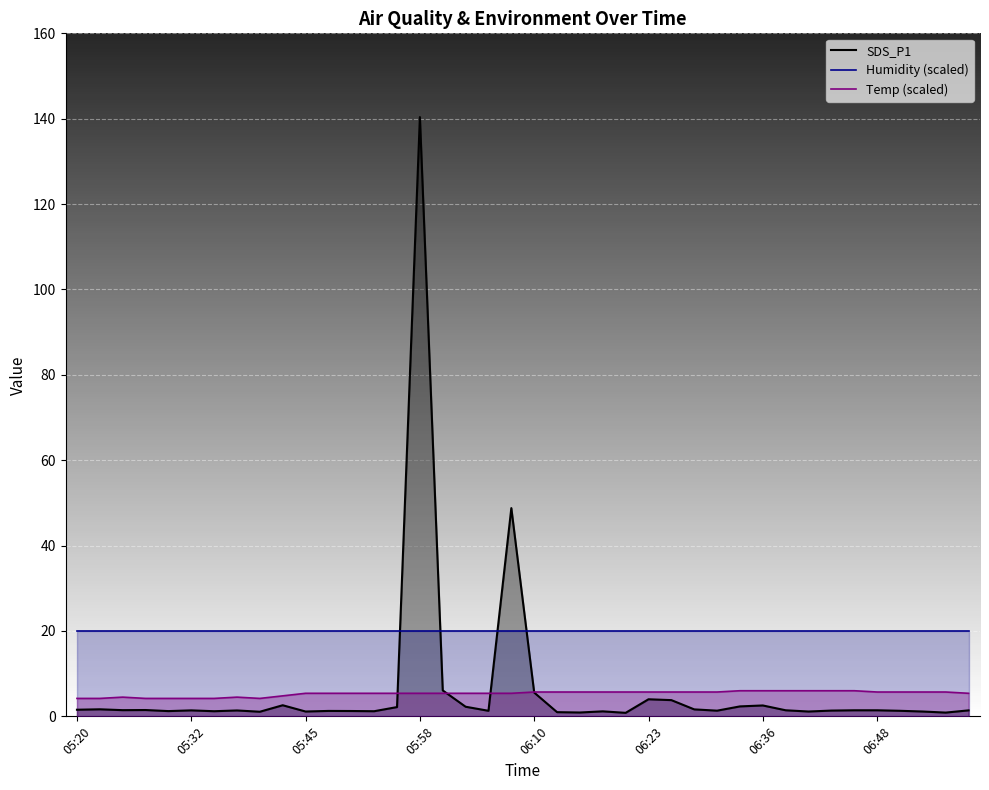

What is the spread (max minus min) of values at 06:10?

14.4